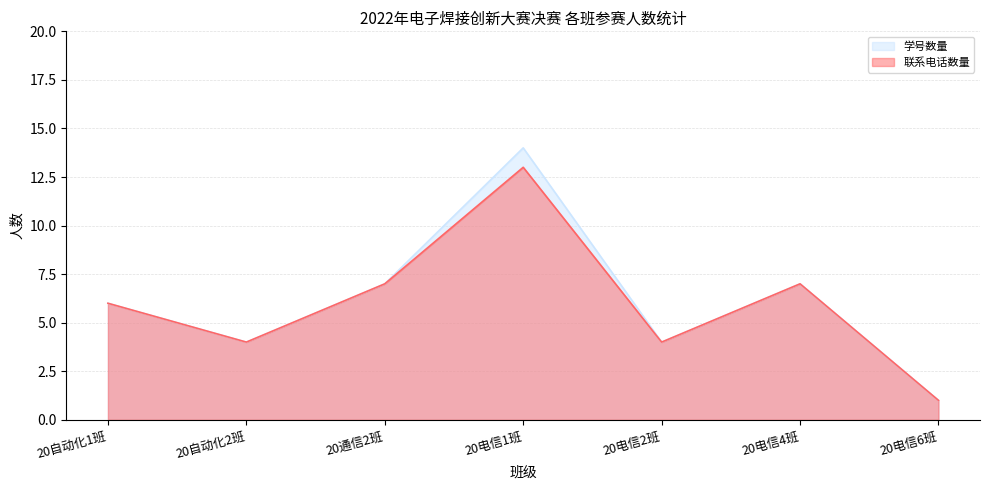

What is the value of the 联系电话数量 point at the 2nd from the left?

4